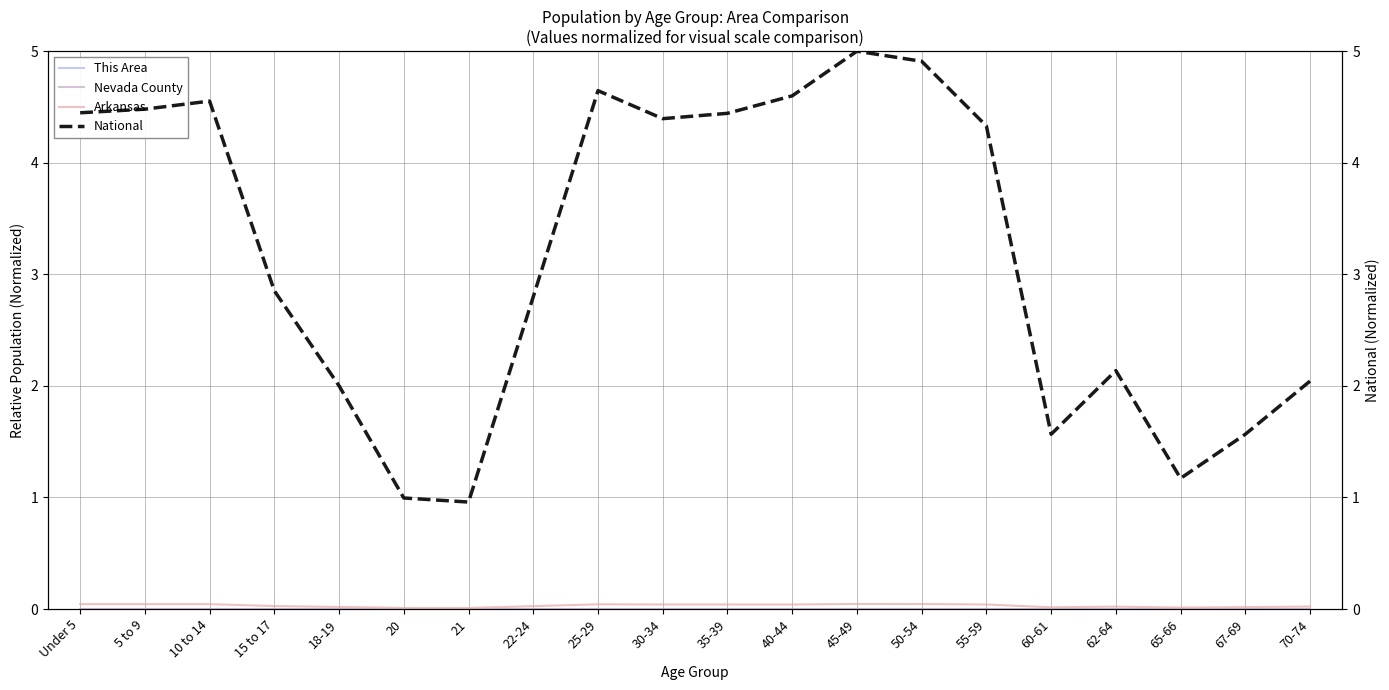

How many interior local valleys does the Arkansas series have?

5